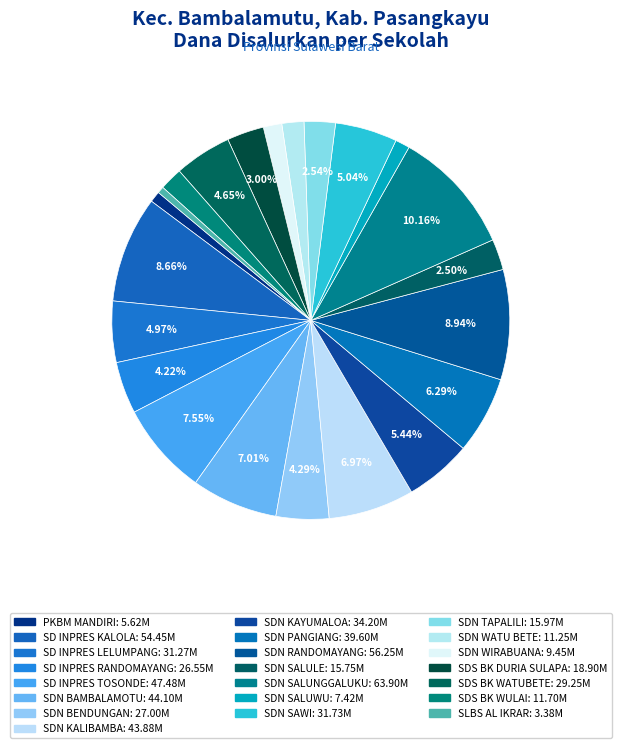

How many segments does this pie chart have?

22